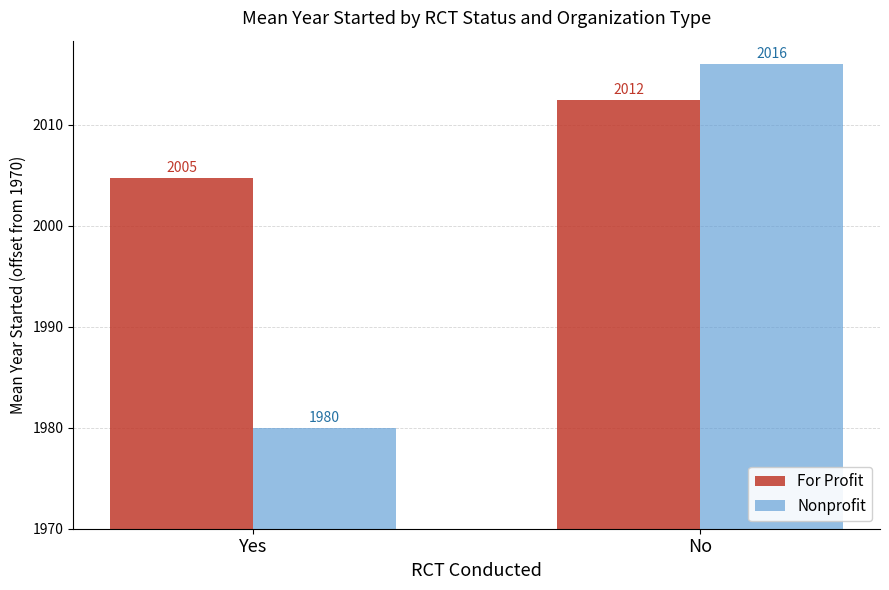

Does the chart contain any negative values?

No